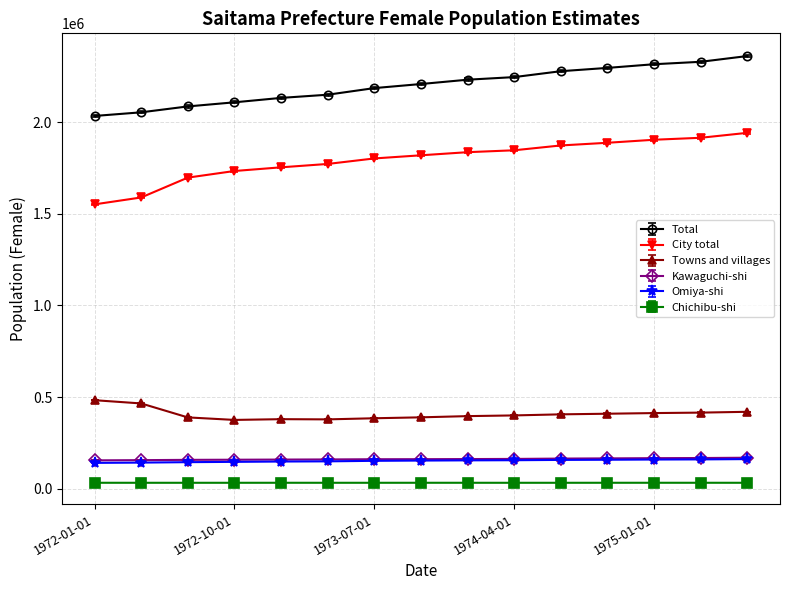

What is the sum of all Omiya-shi values?

2277265